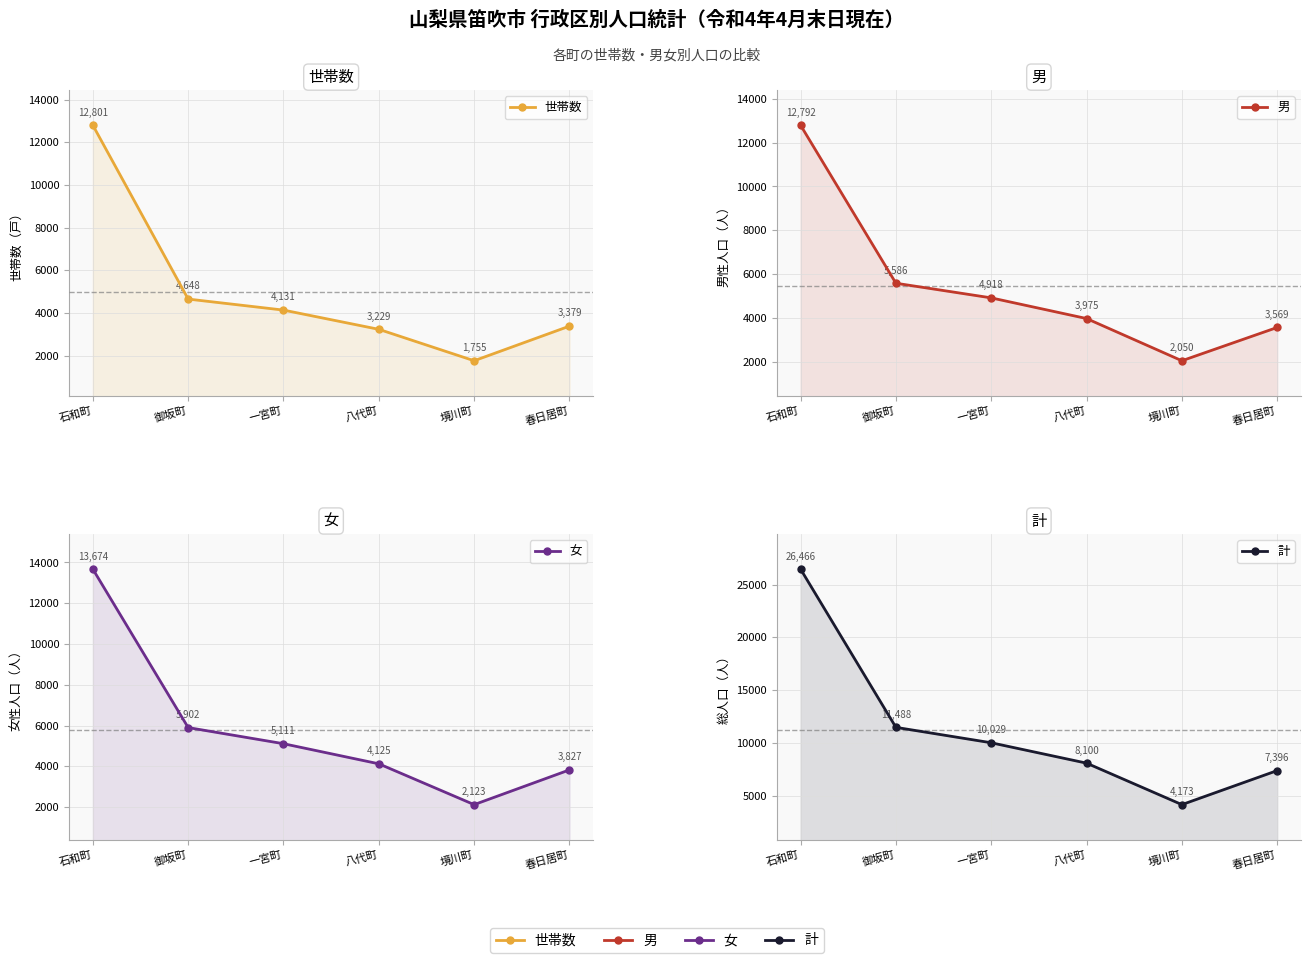

What is the total value across all series at 境川町?

10101